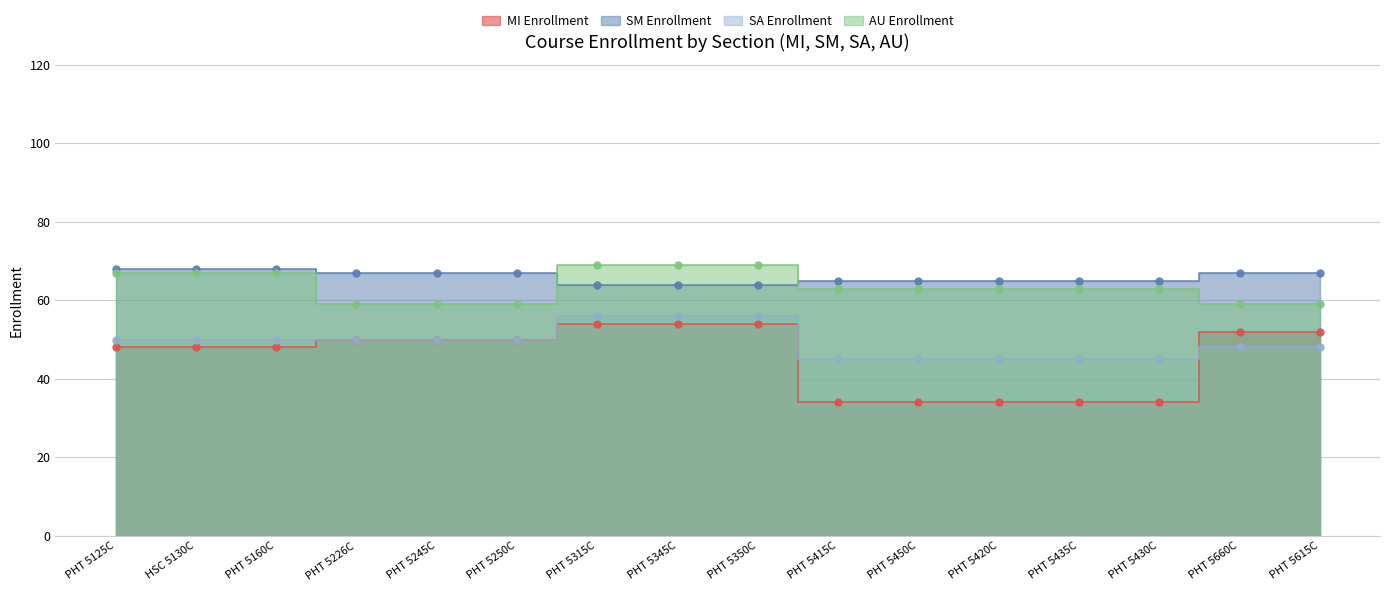

The value of MI Enrollment at HSC 5130C is 48. True or false?

True